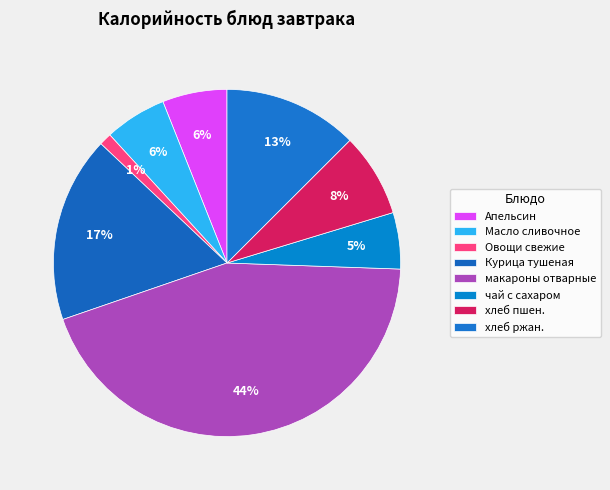

How many segments does this pie chart have?

8